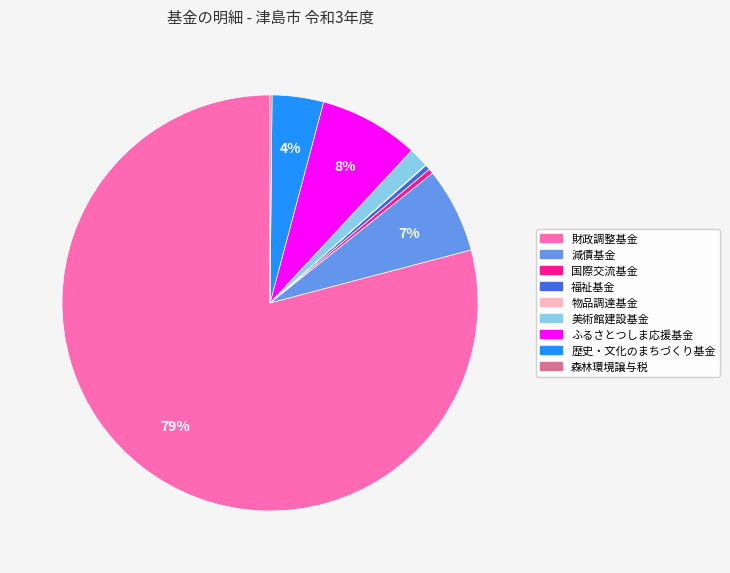

What percentage is the 減債基金 slice, to the nearest percent?

7%